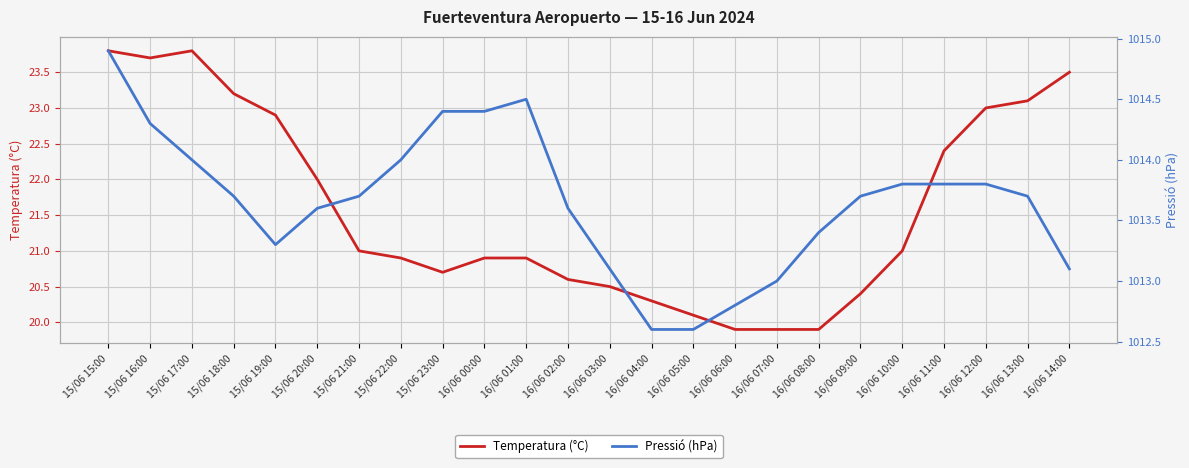

What is the value of the Temperatura (°C) point at the 4th from the left?

23.2